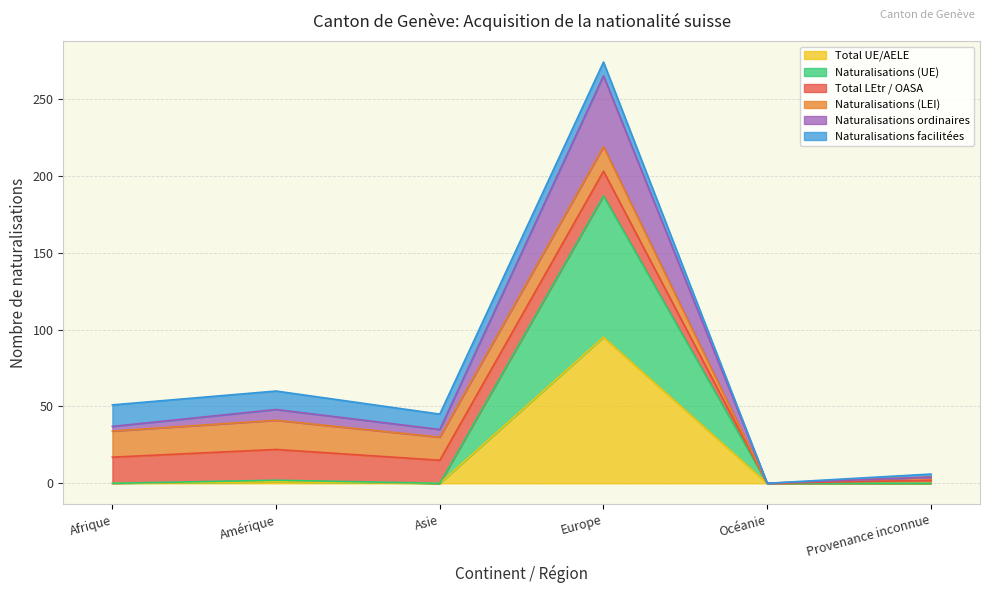

At which category is the sum across all series the highest?

Europe